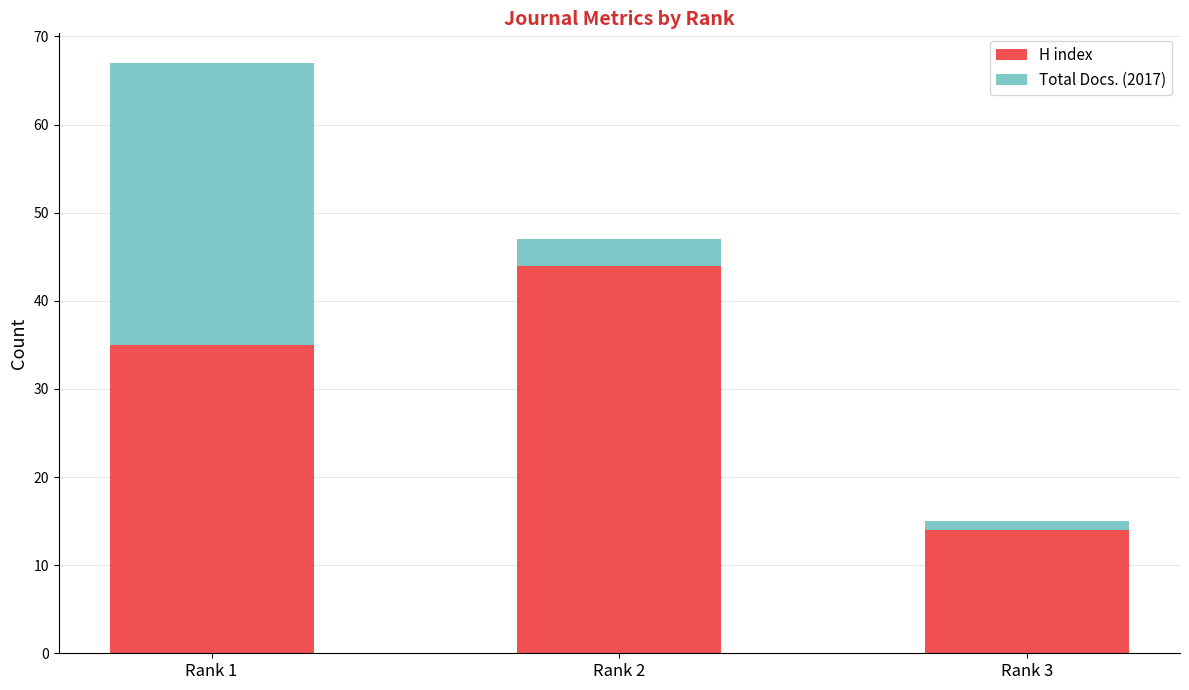

Is it true that H index equals 5 at Rank 3?

False